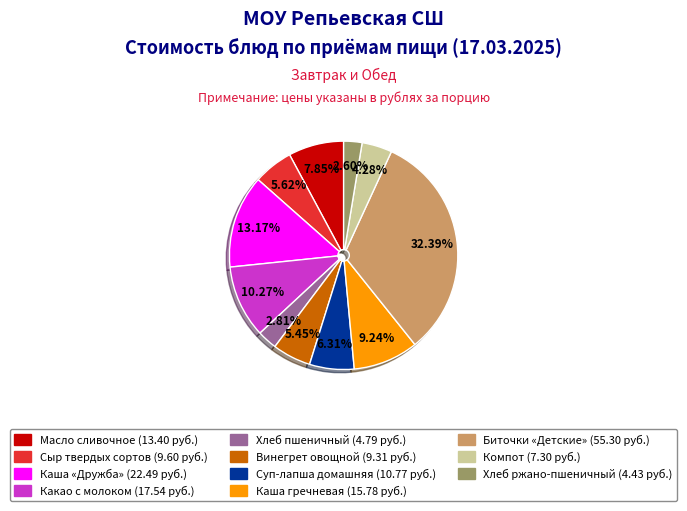

Is there any slice that represents more than half of the pie?

No